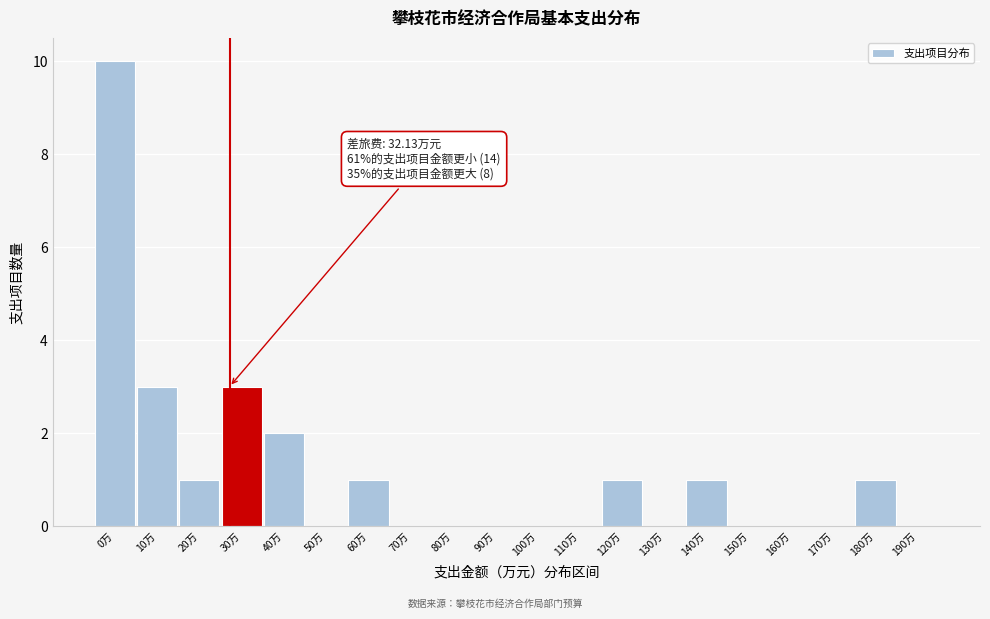

Reading right to left, what are all the values shown in this chart?

190万=0	180万=1	170万=0	160万=0	150万=0	140万=1	130万=0	120万=1	110万=0	100万=0	90万=0	80万=0	70万=0	60万=1	50万=0	40万=2	30万=3	20万=1	10万=3	0万=10